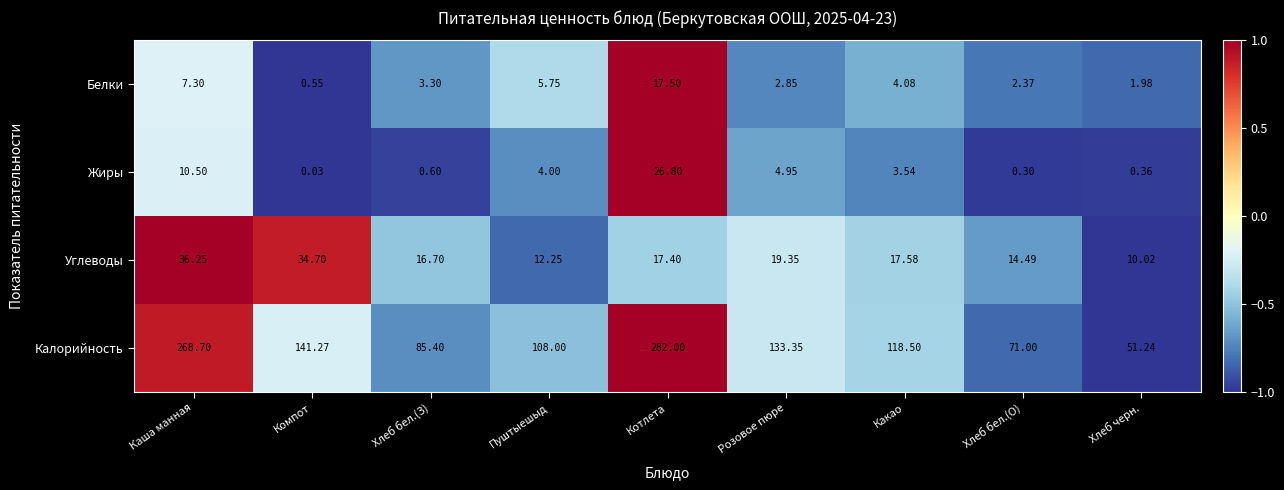

What is the difference between the highest and lowest values at Розовое пюре?

130.5